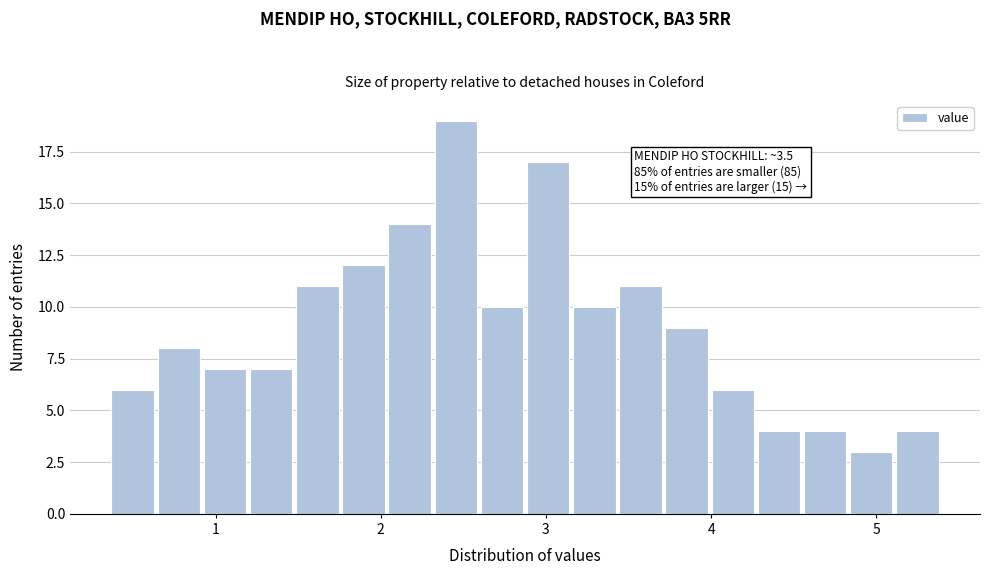

Around what value on the x-axis is the tallest bar? Give the approximate position of its centre, as read against the axis.

2.5